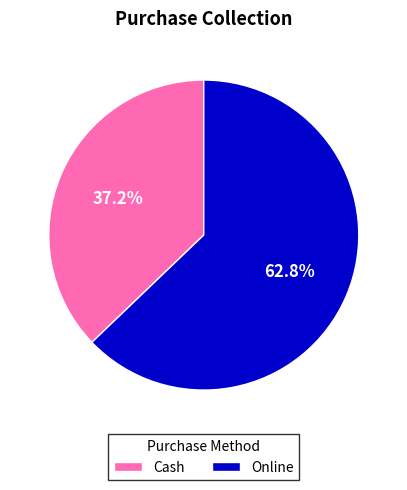

Count the number of slices in the pie.

2